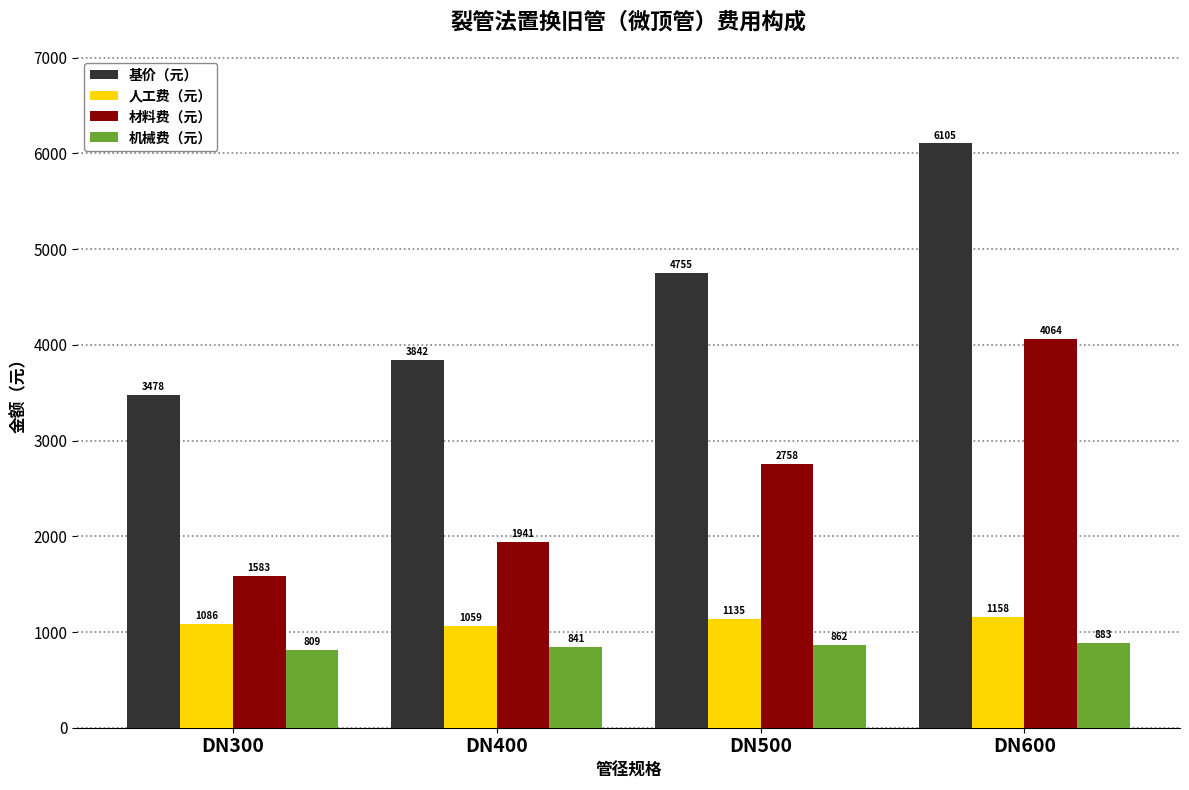

What is the maximum value for 人工费（元）?

1158.3